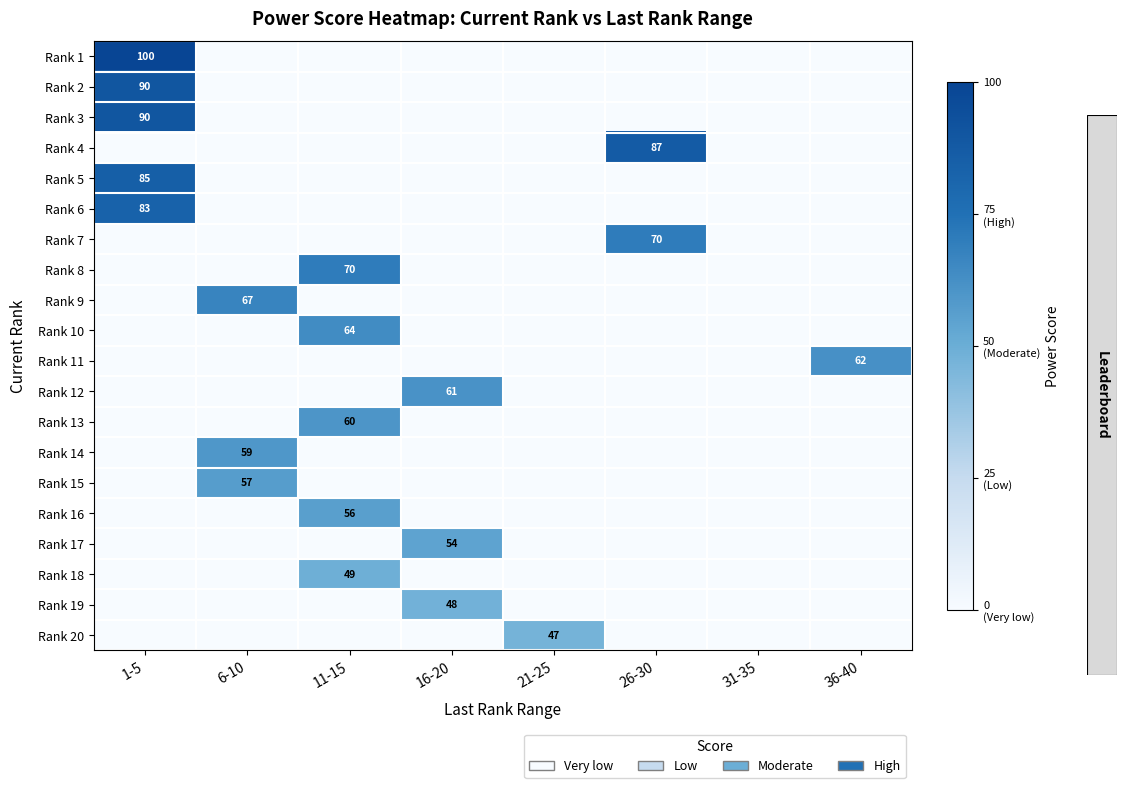

The Rank 5 series shows 151 at 1-5. True or false?

False